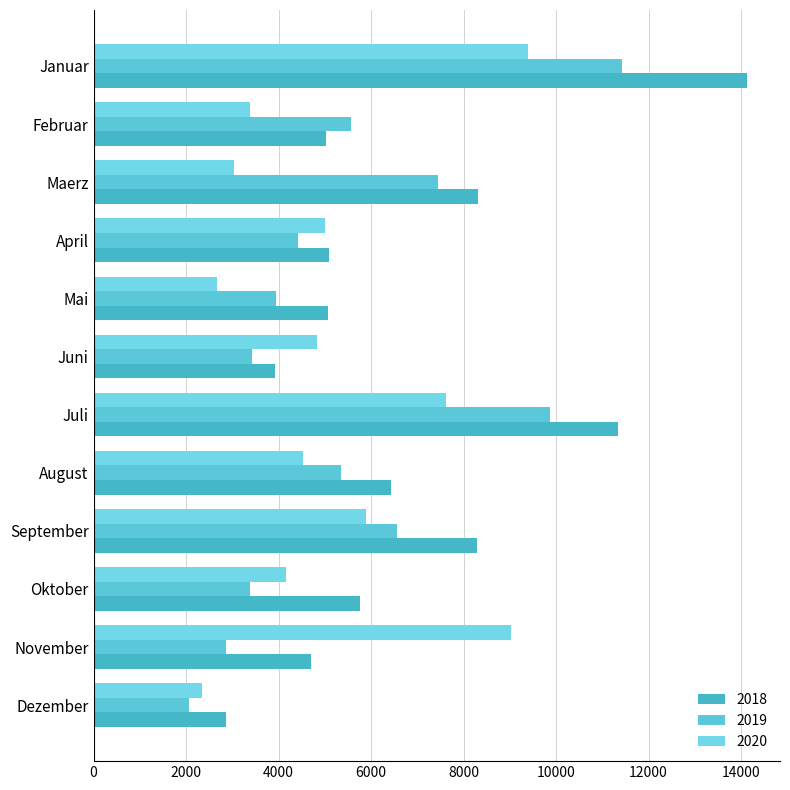

How many data points in 2019 are less than 5360?

6